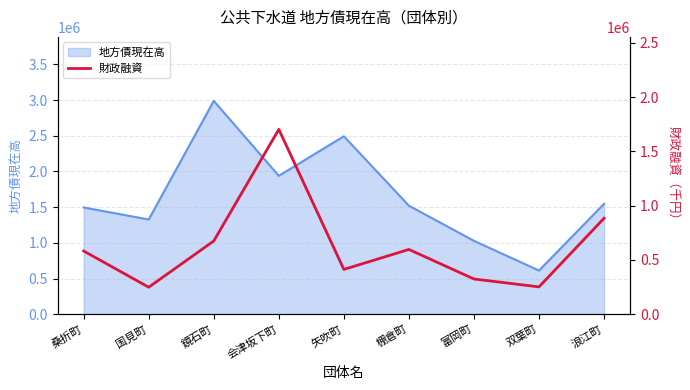

The 地方債現在高 series shows 2988990 at 鏡石町. True or false?

True